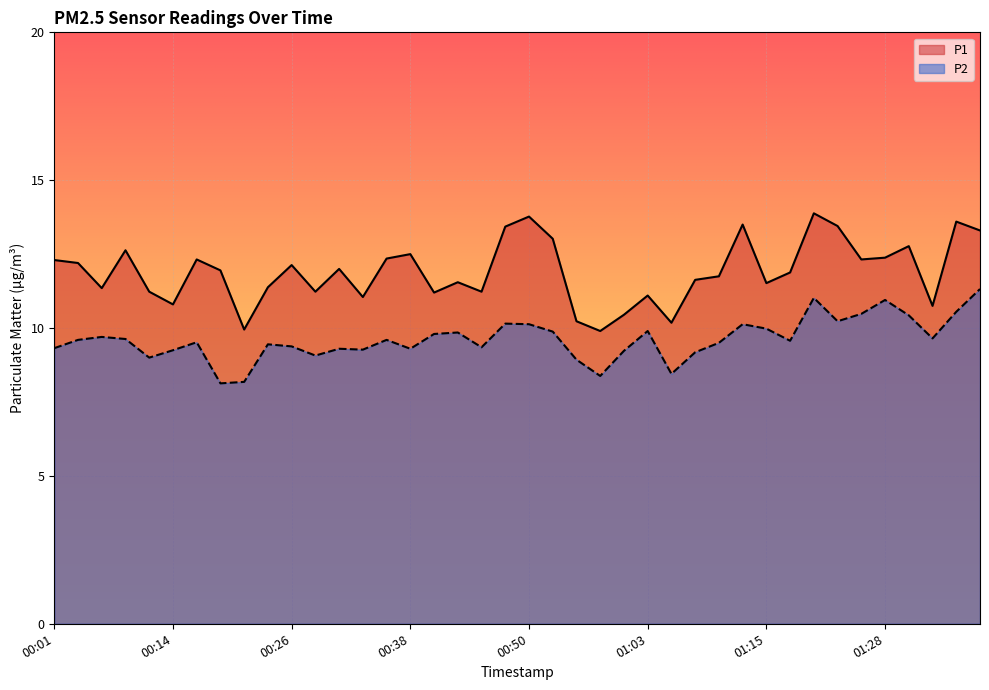

What is the minimum value for P2?

8.1